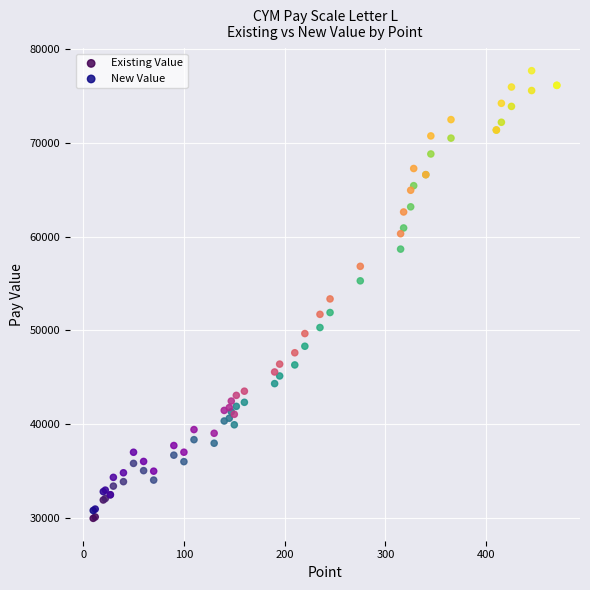

Which series has the widest spread of Y values?

New Value